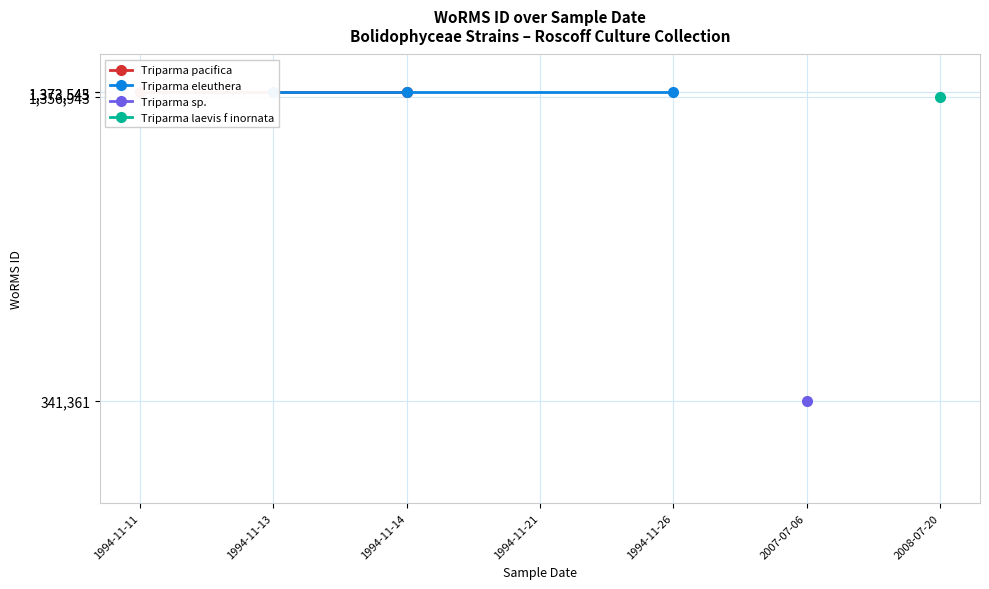

Read the Triparma pacifica value at 1994-11-14.

1373545